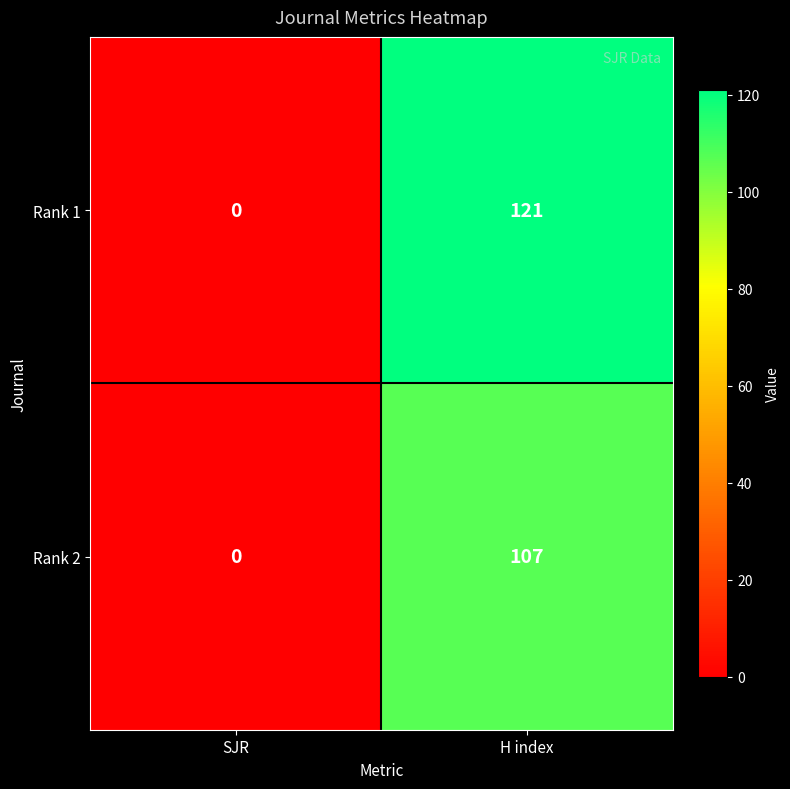

Is it true that Rank 1 equals 56 at H index?

False